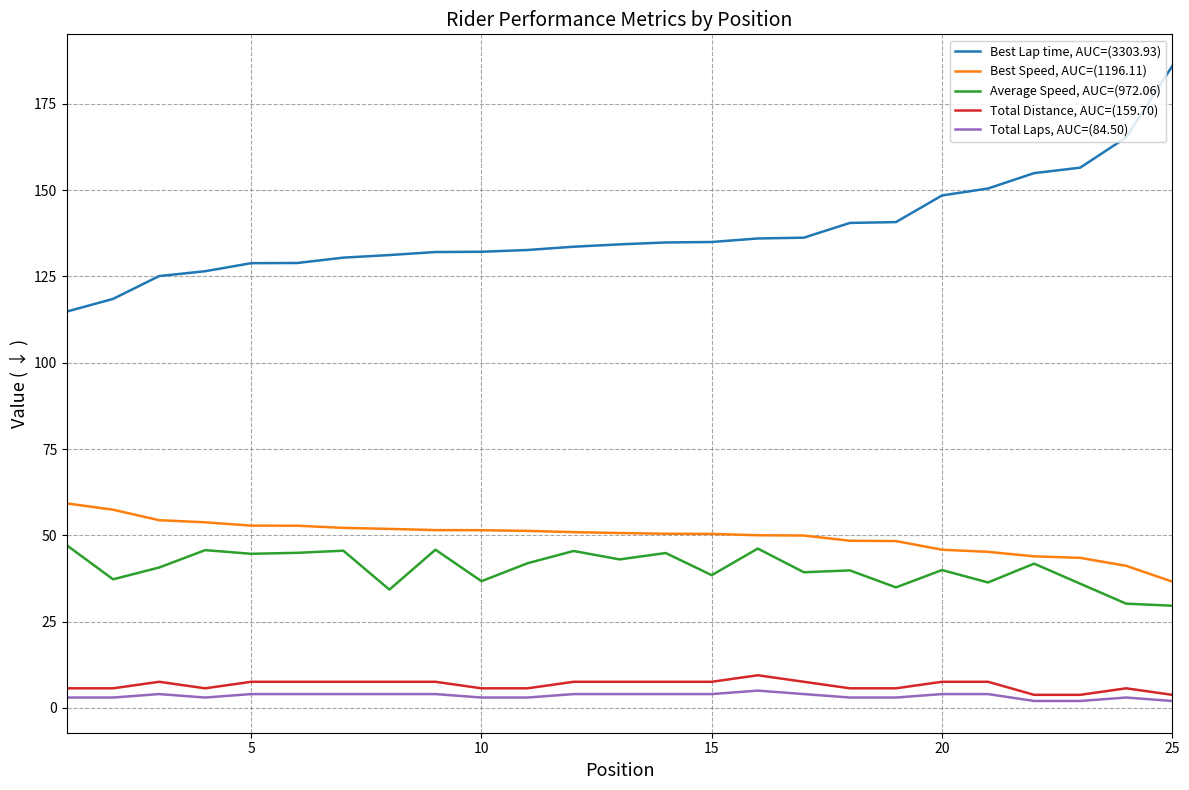

Rank the series by their maximum value, from lowest to highest.

Total Laps, AUC=(84.50), Total Distance, AUC=(159.70), Average Speed, AUC=(972.06), Best Speed, AUC=(1196.11), Best Lap time, AUC=(3303.93)